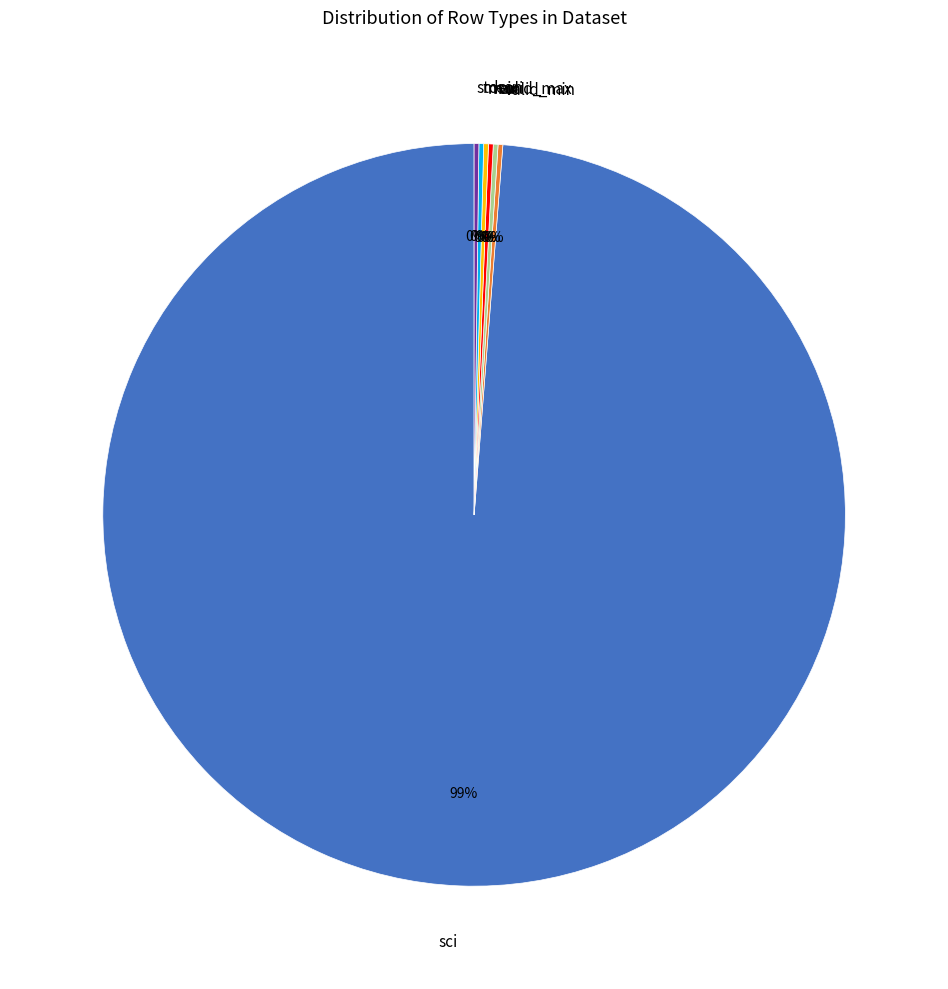

Which category accounts for the majority?

sci